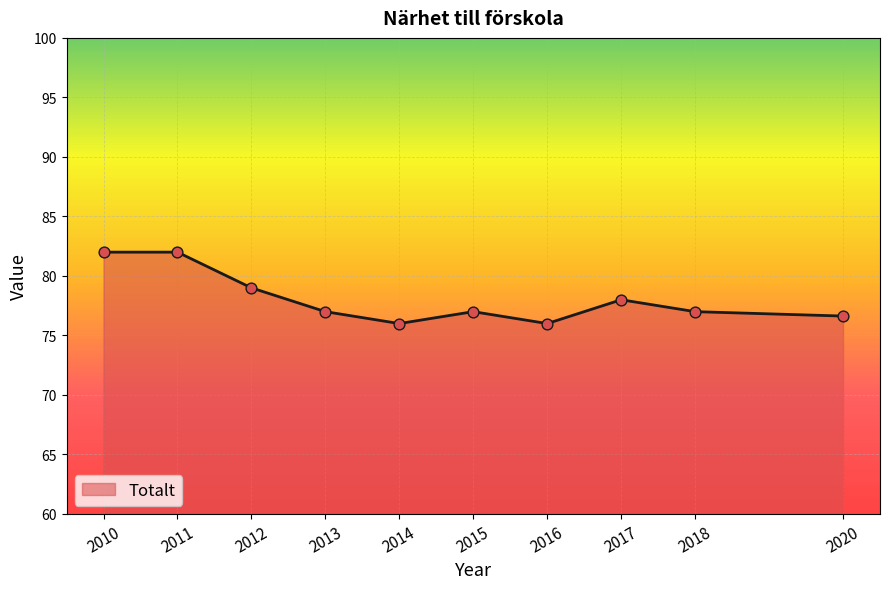

What is the ratio of the value at 2016 to the value at 2014?

1.0